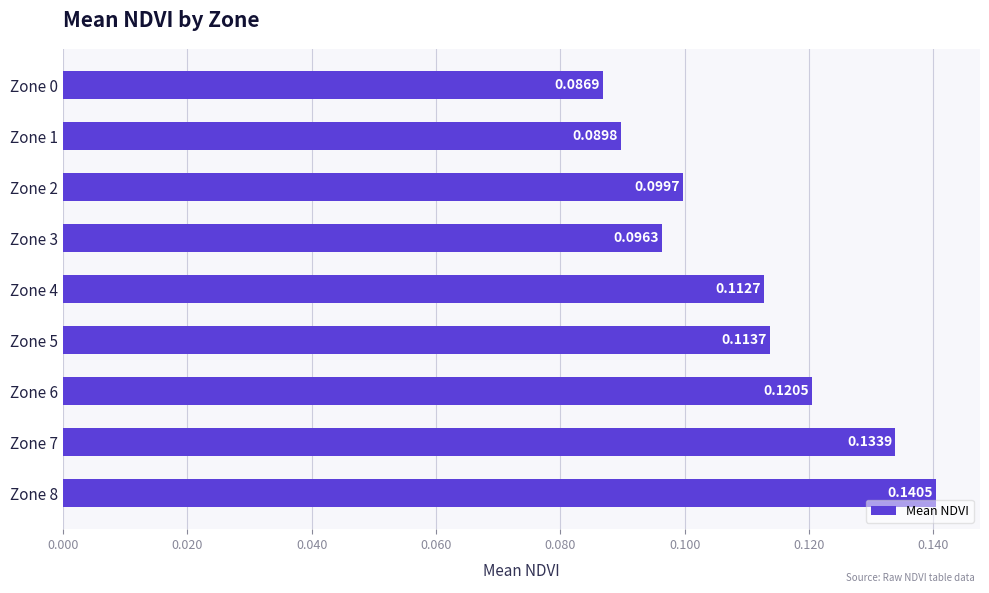

Between Zone 5 and Zone 4, which is larger?

Zone 5